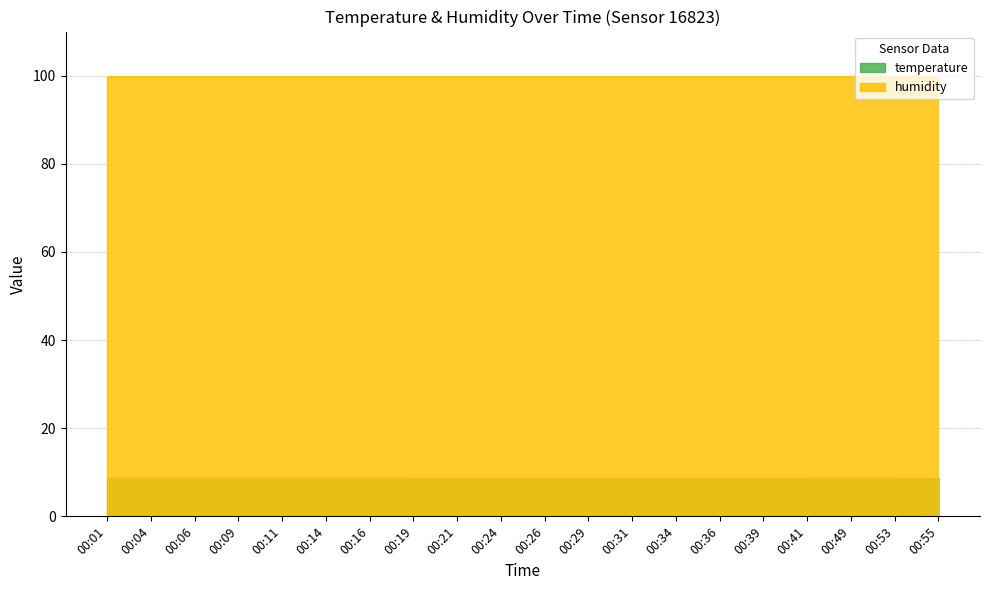

What is the value of the humidity point at the 18th from the left?

99.9